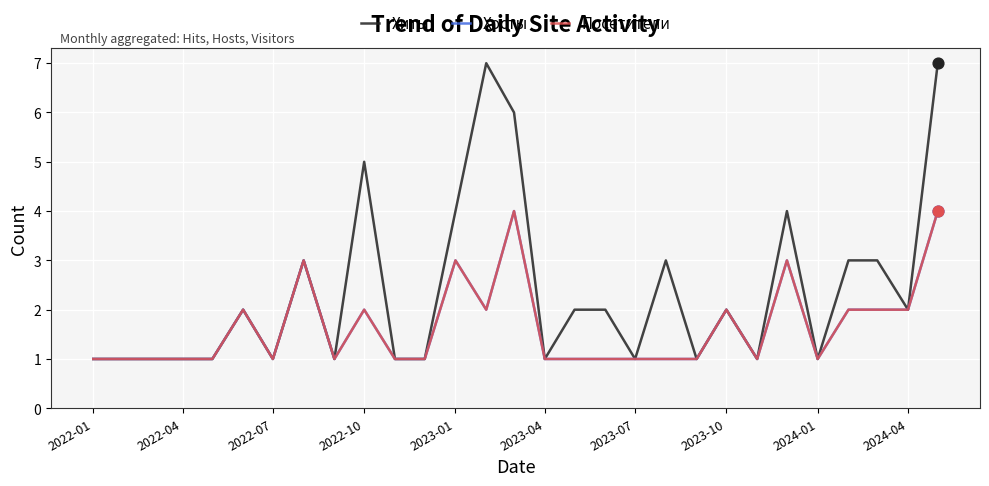

Is this an area chart (filled region under the line)?

No